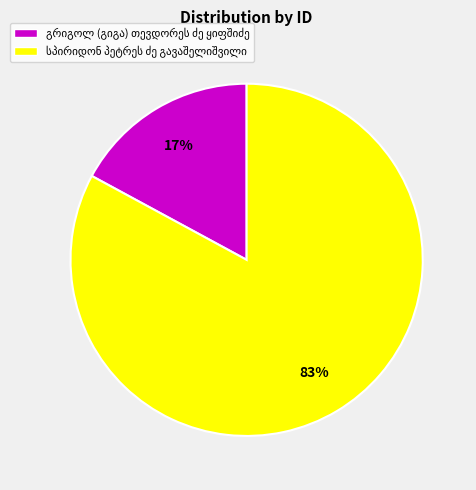

Is there any slice that represents more than half of the pie?

Yes